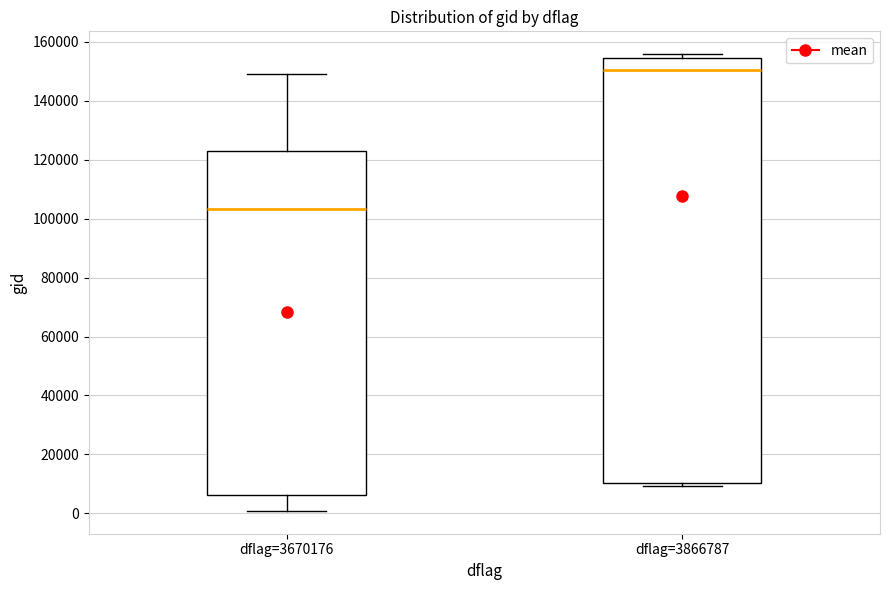

Where is the lower edge of the box for dflag=3670176 on the y-axis? The values are not printed on the chart, so give them approximately, as read against the axis.

6000